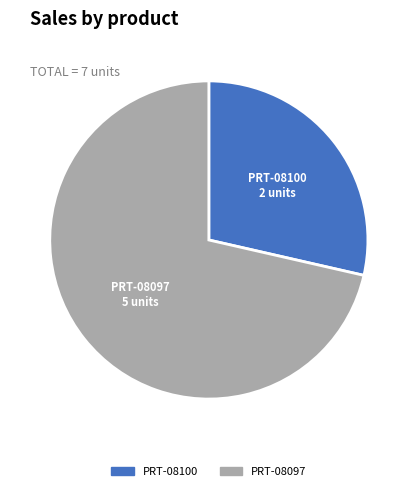

The PRT-08097 slice represents 64% of the pie. True or false?

False